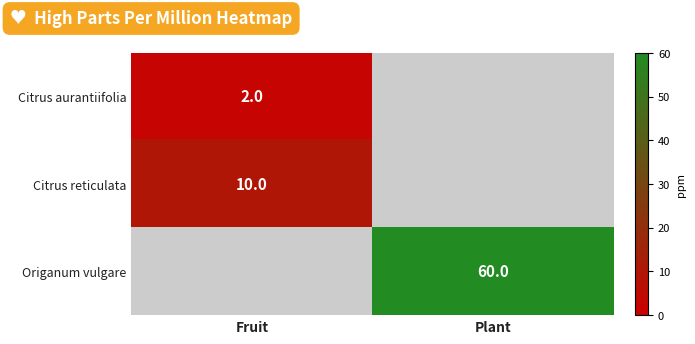

Is the value of Origanum vulgare at Plant greater than the value of Citrus reticulata at Fruit?

Yes